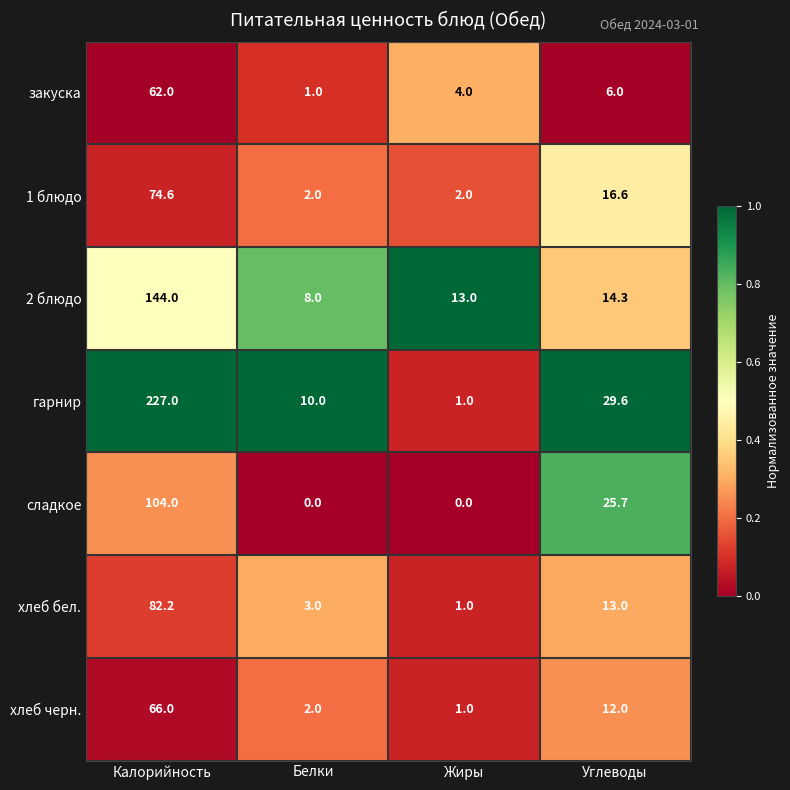

Is it true that хлеб бел. equals 5.6 at Углеводы?

False